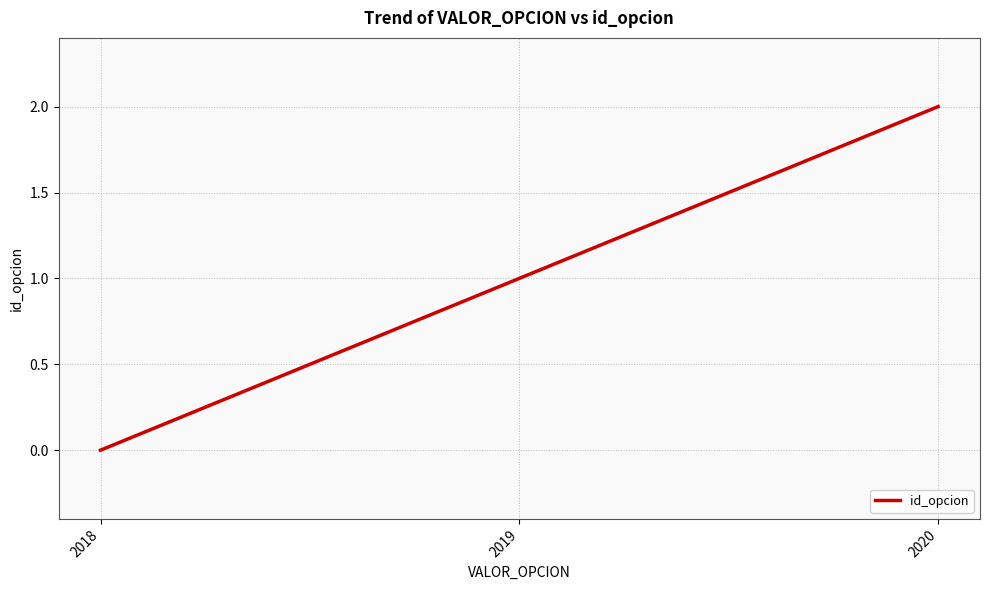

How many values are below 1?

1